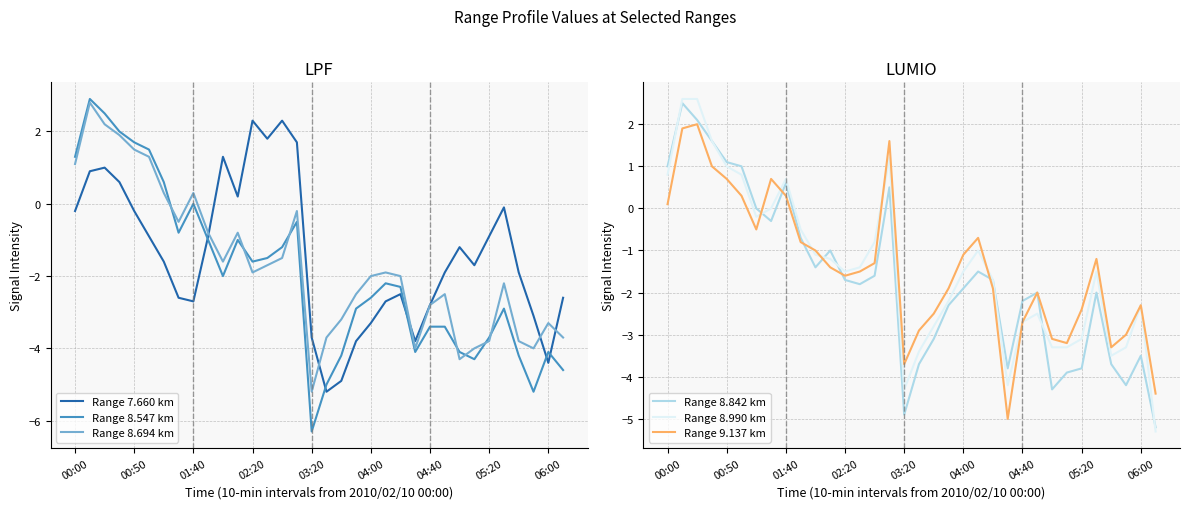

Which category has the lowest value in the Range 8.694 km series?

03:20